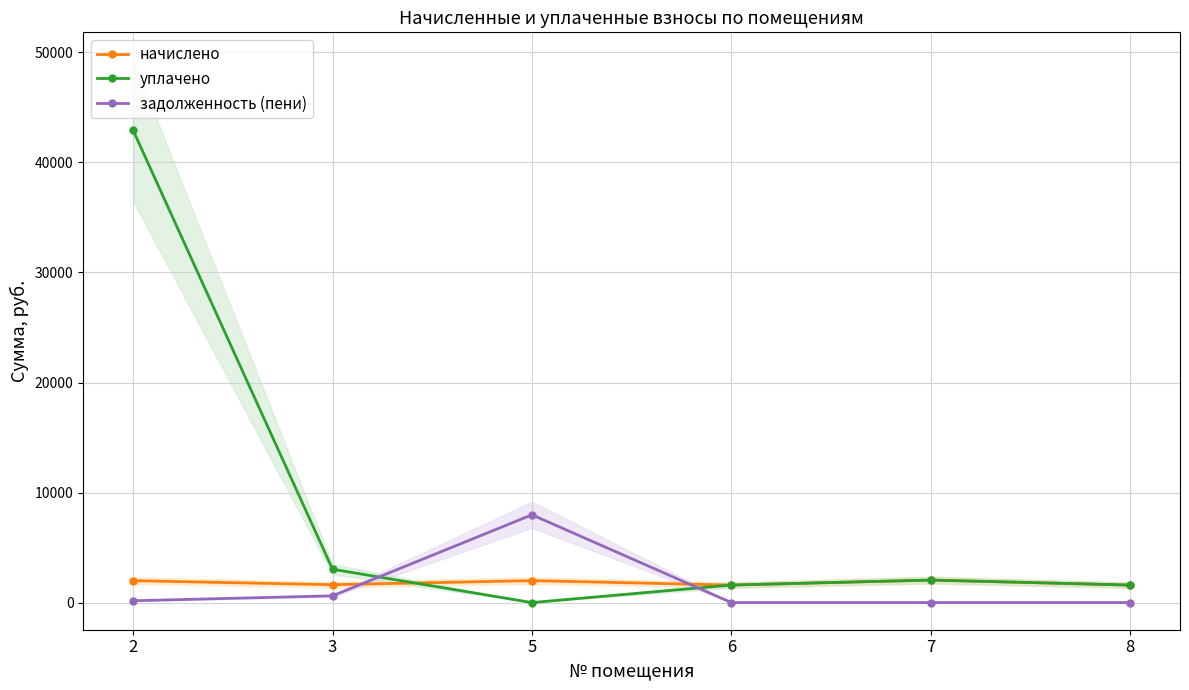

What are all the series names shown in the legend?

начислено, уплачено, задолженность (пени)